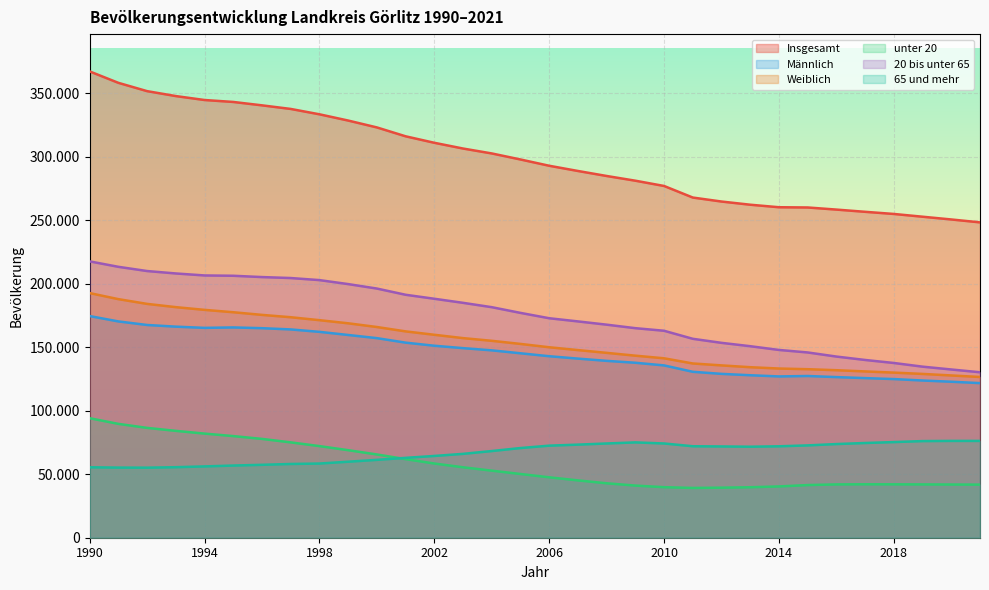

What is the sum of all 20 bis unter 65 values?

5603492